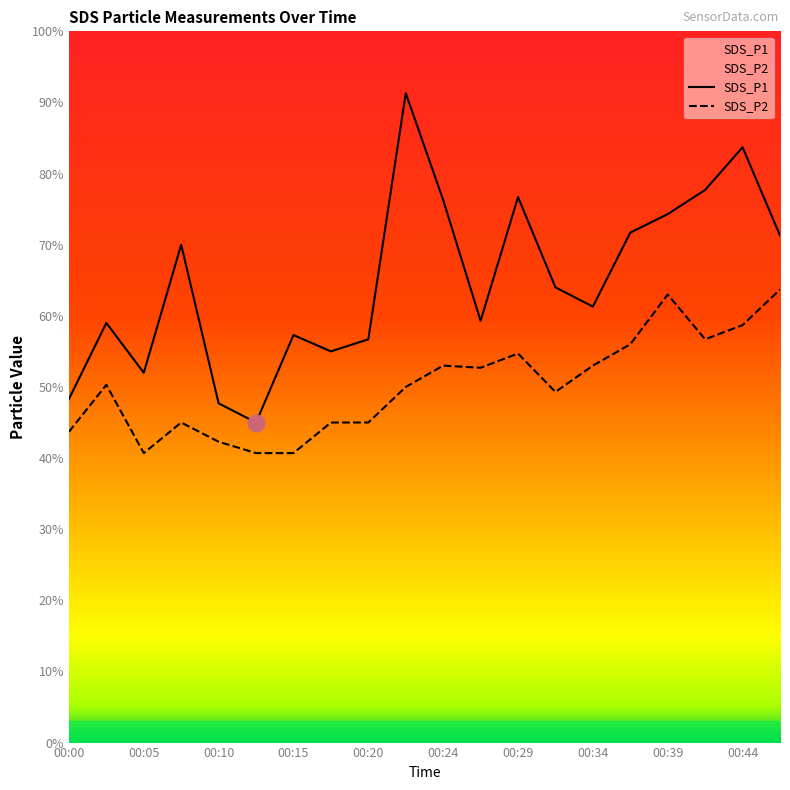

How many data points in SDS_P1 are less than 6?

9